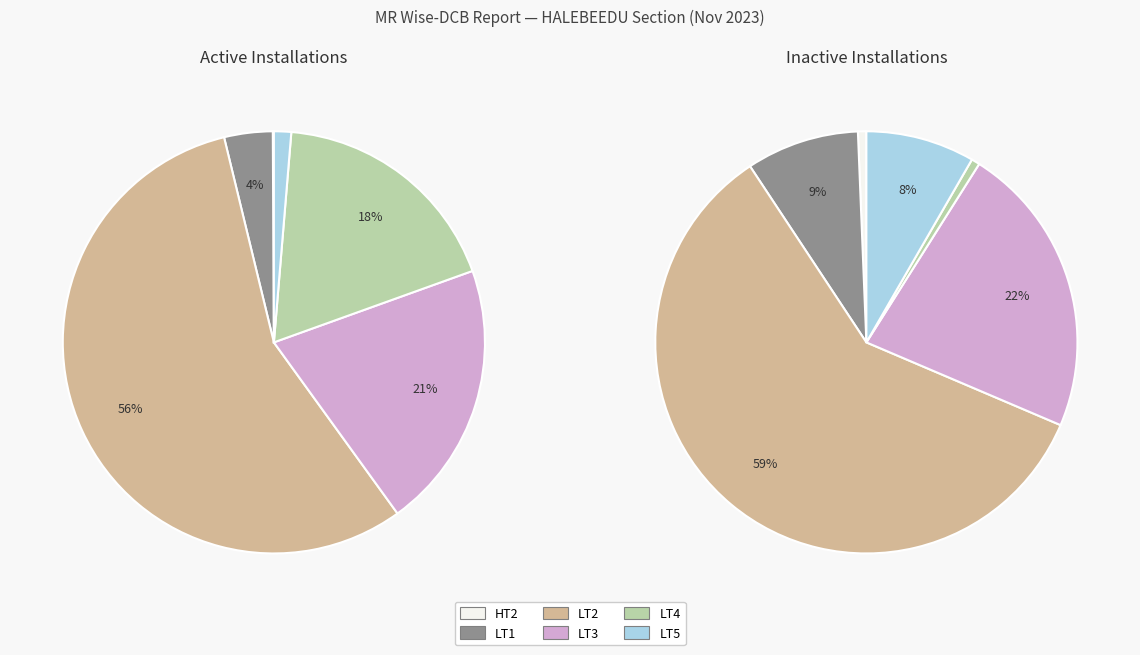

True or false: LT4 accounts for 1% of the total.

True